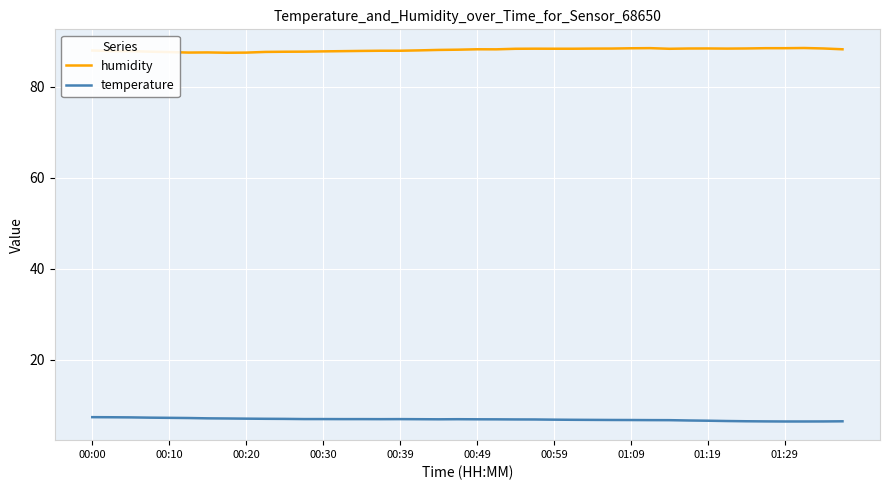

True or false: temperature and humidity cross at least once.

False